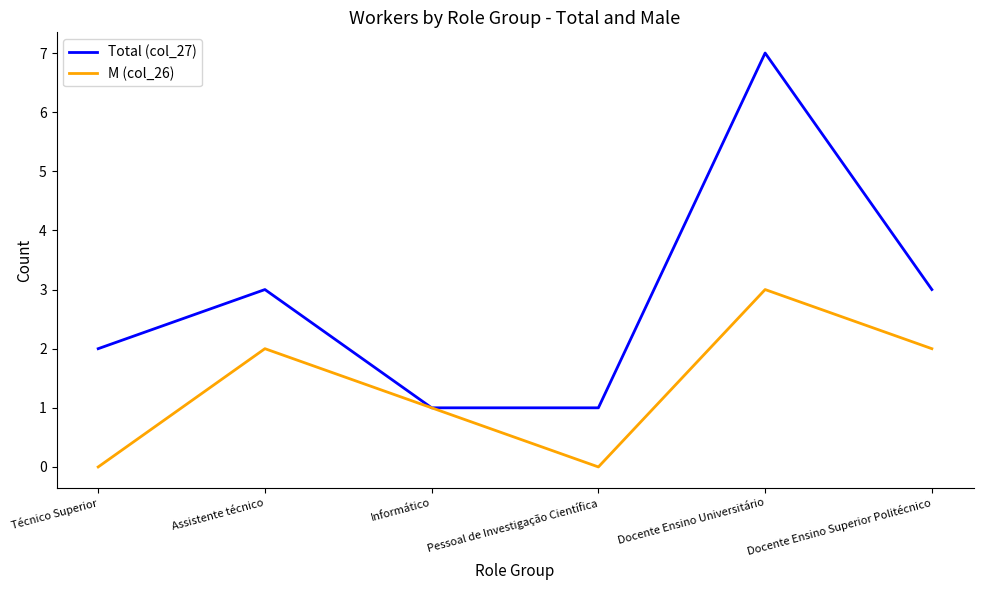

Is this an area chart (filled region under the line)?

No